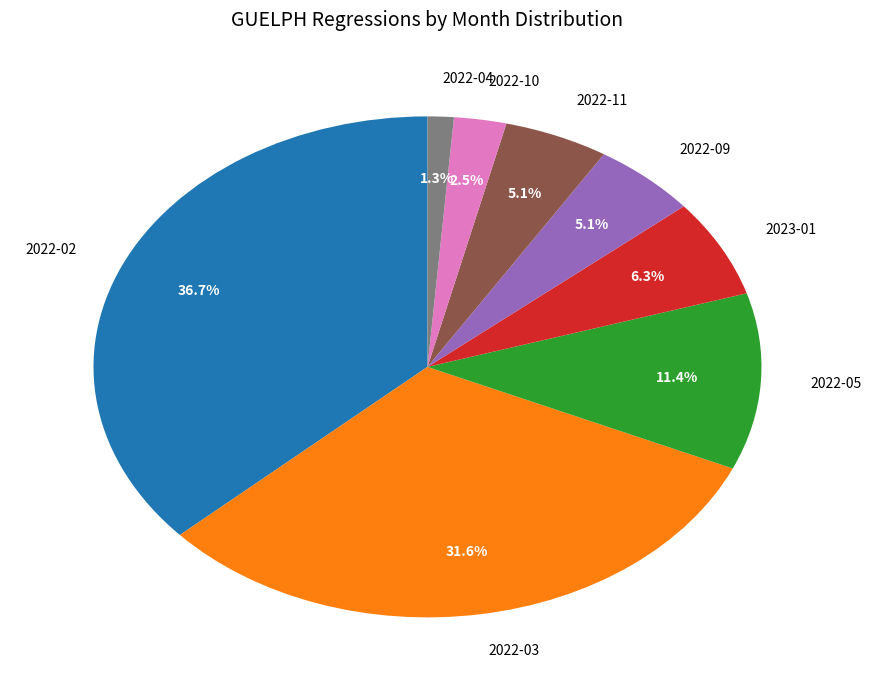

To the nearest percent, what percentage of the pie is 2022-09?

5%